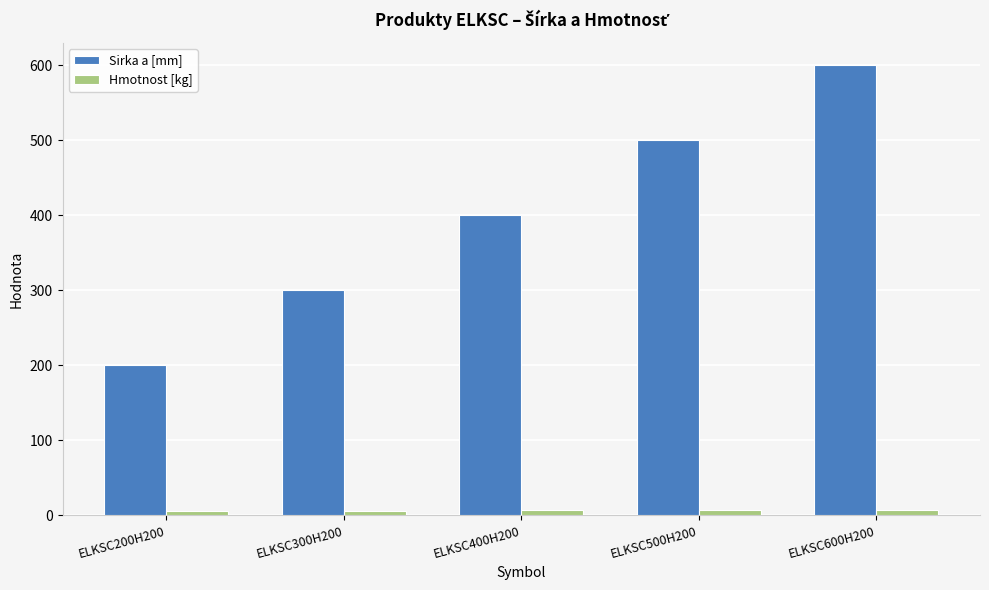

What is the maximum value for Sirka a [mm]?

600.0